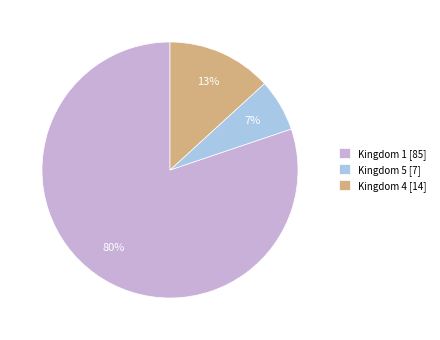

To the nearest percent, what is the combined percentage of Kingdom 4 [14] and Kingdom 1 [85]?

93%